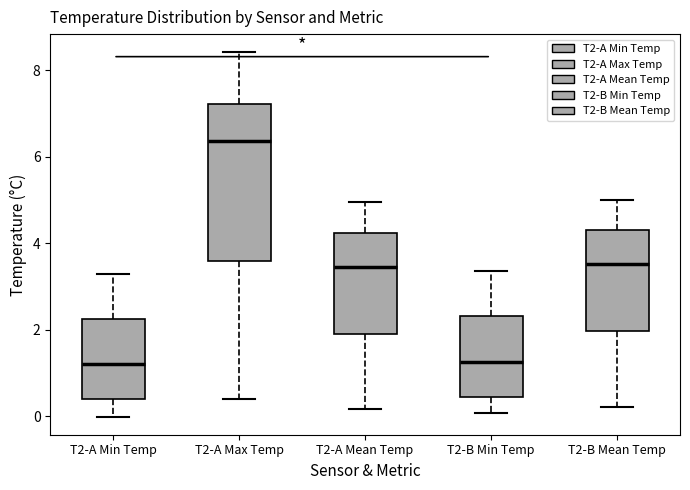

Which box has the highest median line?

T2-A Max Temp